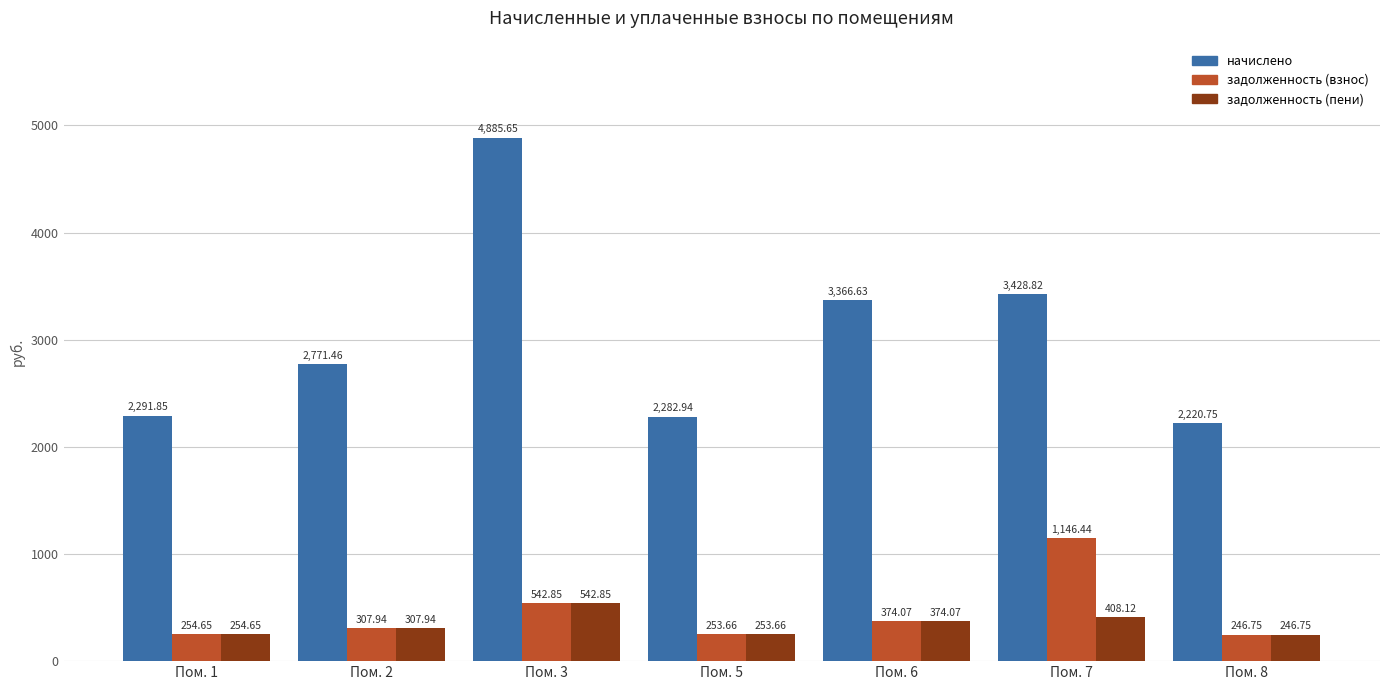

What is the difference between the задолженность (пени) values at Пом. 3 and Пом. 1?

288.2